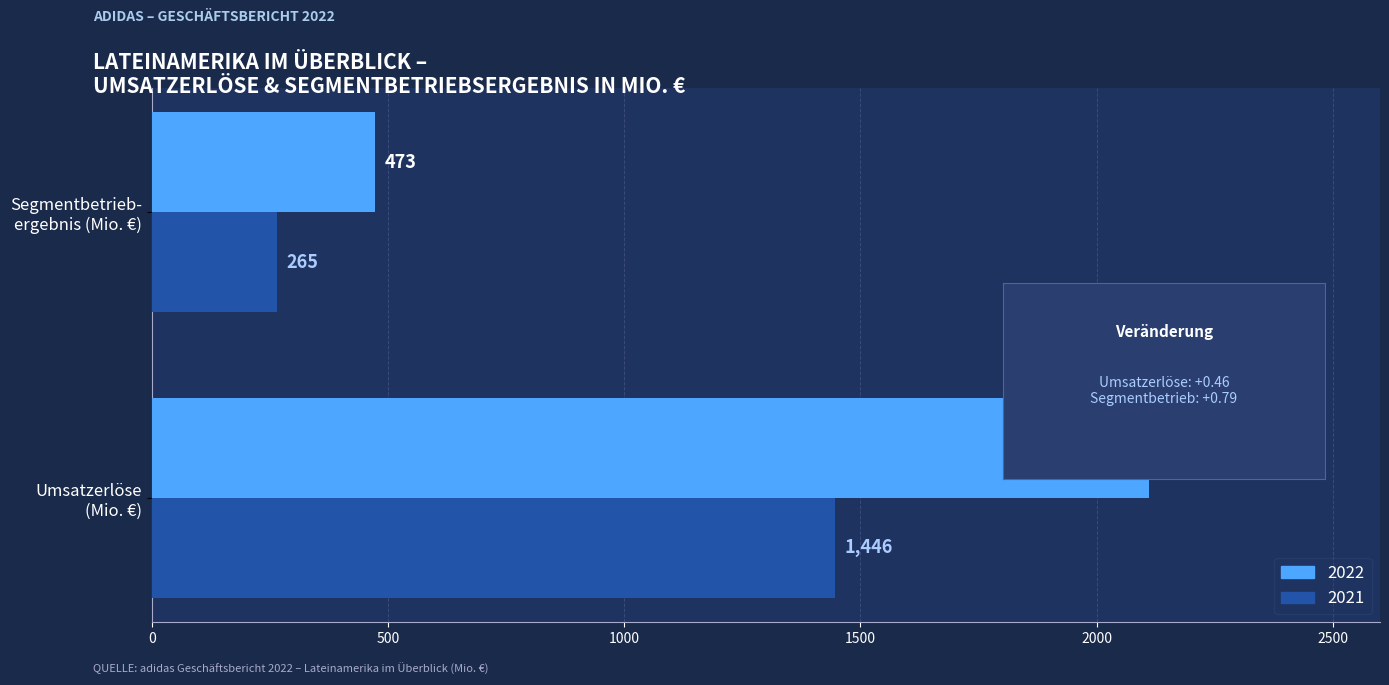

Which series has the largest range (max minus min)?

2022